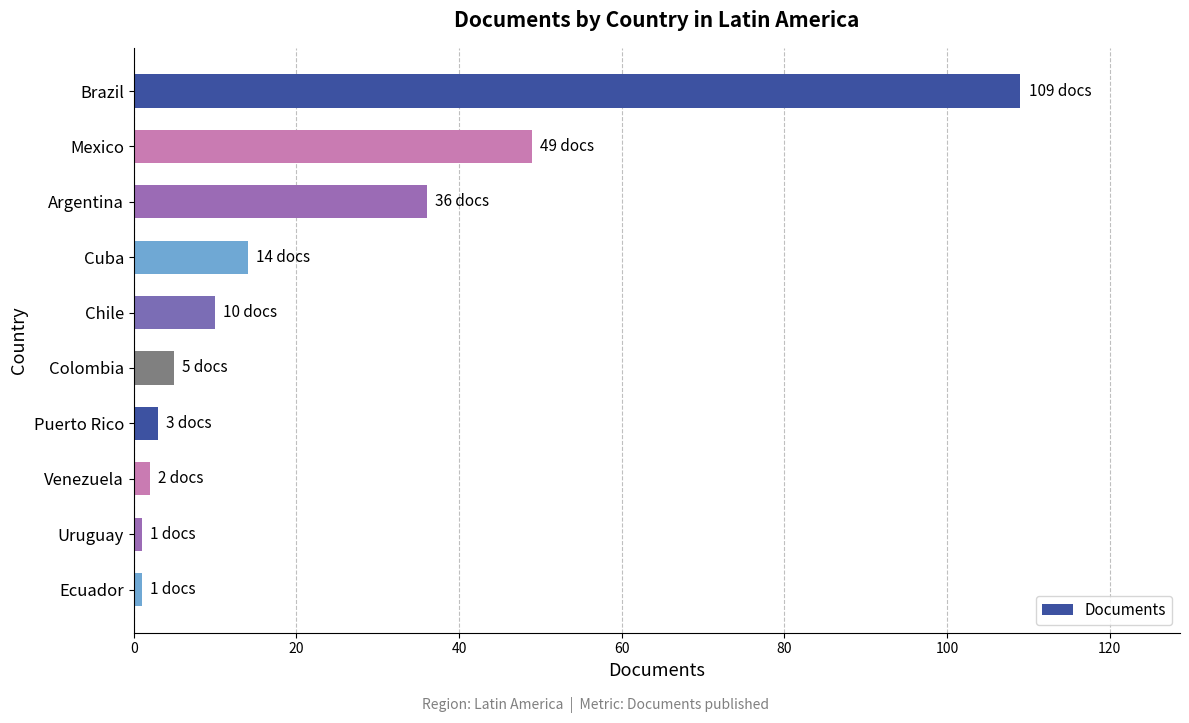

Reading top to bottom, extract all data points from this chart.

Brazil=109	Mexico=49	Argentina=36	Cuba=14	Chile=10	Colombia=5	Puerto Rico=3	Venezuela=2	Uruguay=1	Ecuador=1